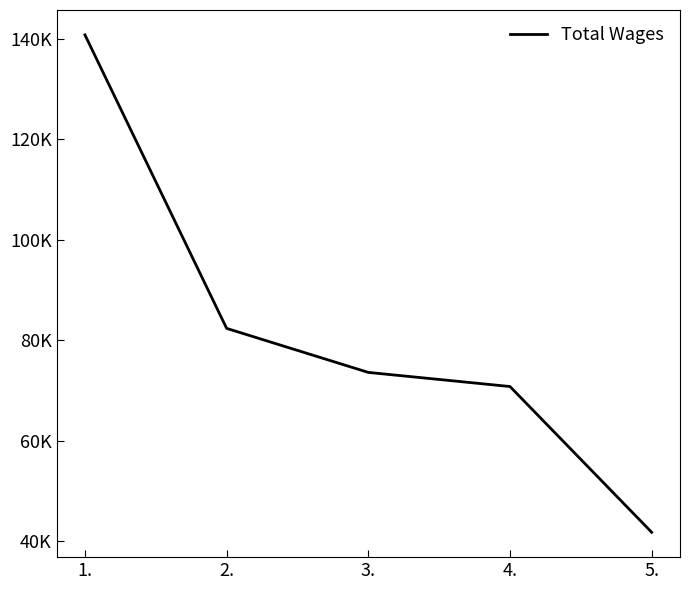

At which category does the chart reach its peak across all series?

1.